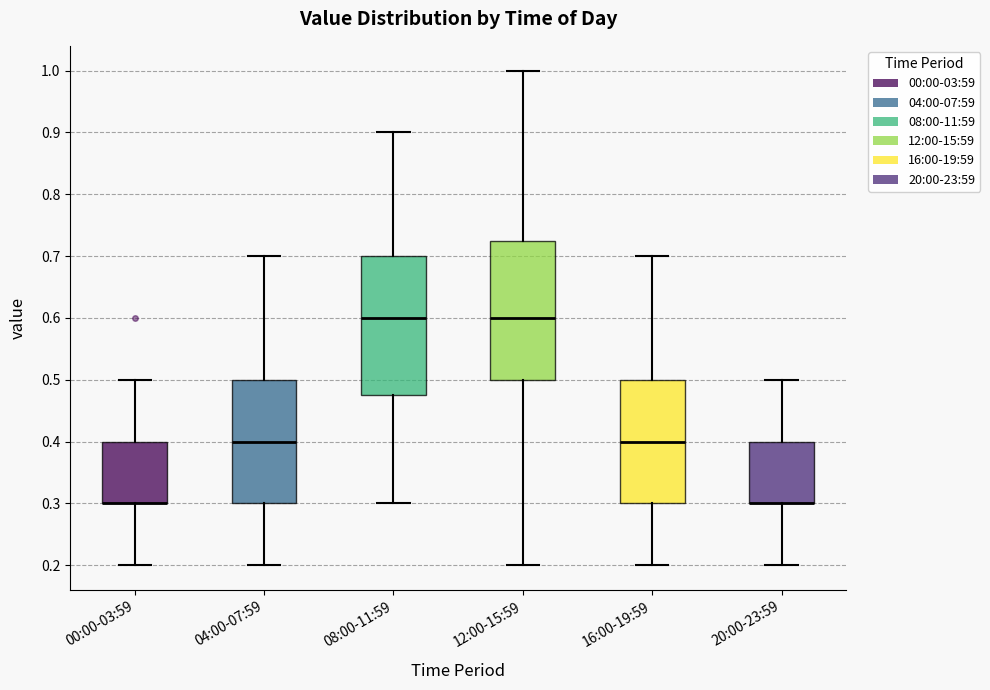

Reading left to right, transcribe this box plot: for each box, give where its median line is, the range the box spans, and where its two whiskers end, as read against the y-axis. The values are not printed on the chart, so give them approximately, as read against the axis.

00:00-03:59: median 0.30 (drawn on the box's lower edge), box 0.30 to 0.40, whiskers 0.20 to 0.50
04:00-07:59: median 0.40, box 0.30 to 0.50, whiskers 0.20 to 0.70
08:00-11:59: median 0.60, box 0.48 to 0.70, whiskers 0.30 to 0.90
12:00-15:59: median 0.60, box 0.50 to 0.73, whiskers 0.20 to 1.00
16:00-19:59: median 0.40, box 0.30 to 0.50, whiskers 0.20 to 0.70
20:00-23:59: median 0.30 (drawn on the box's lower edge), box 0.30 to 0.40, whiskers 0.20 to 0.50